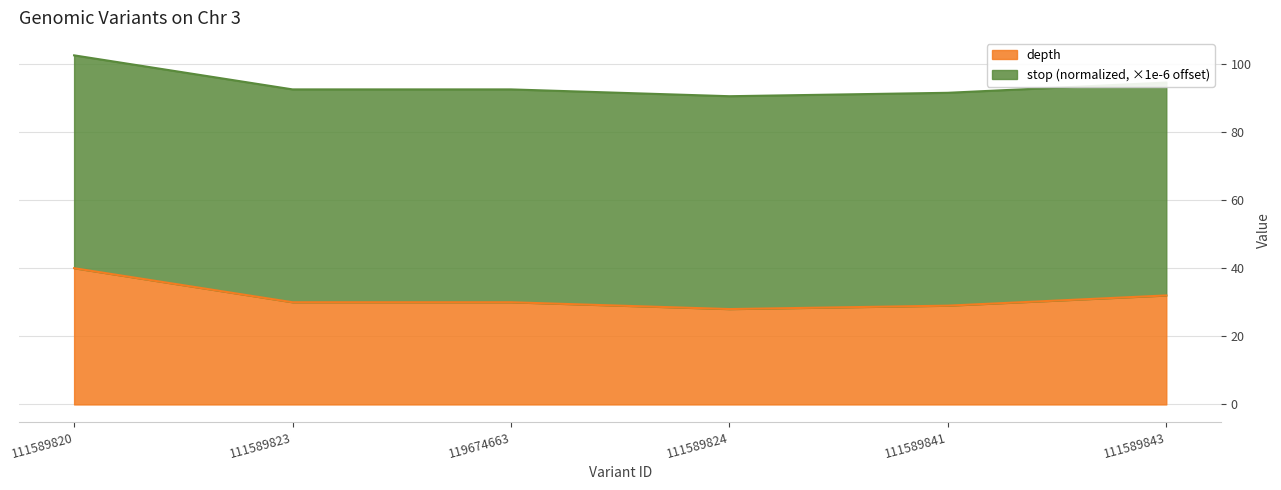

What is the change in value from 111589824 to 111589843?

+4